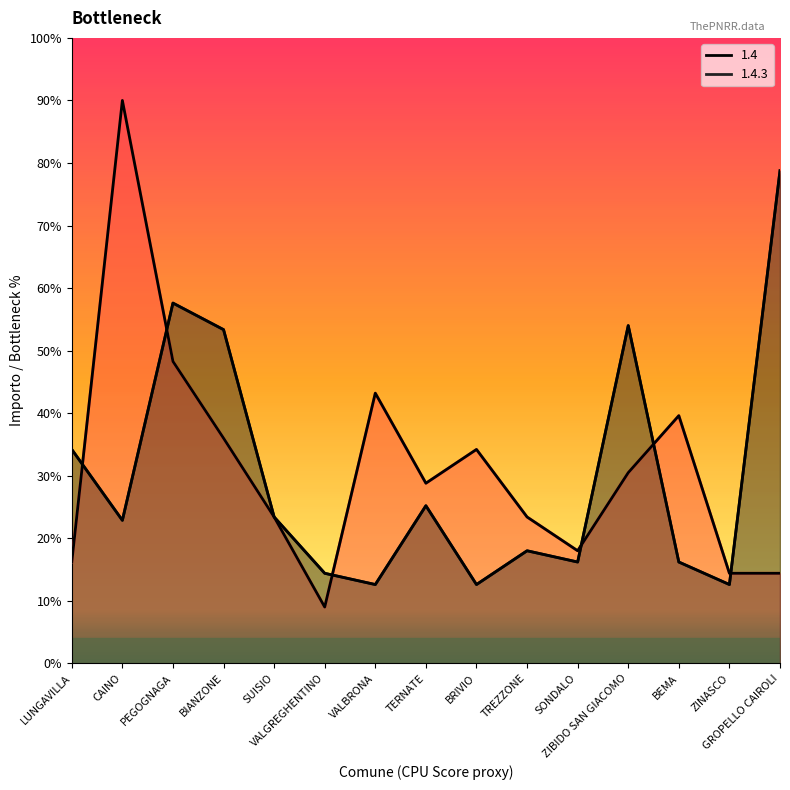

Reading left to right, list all the values displayed in this chart.

1.4: 2430.0	13500.0	7241.1	5400.0	3510.0	1350.0	6480.0	4320.0	5130.0	3510.0	2700.0	4573.3	5940.0	2160.0	2160.0
1.4.3: 5130.0	3430.0	8640.0	8003.3	3510.0	2160.0	1890.0	3780.0	1890.0	2700.0	2430.0	8100.0	2430.0	1890.0	11814.4